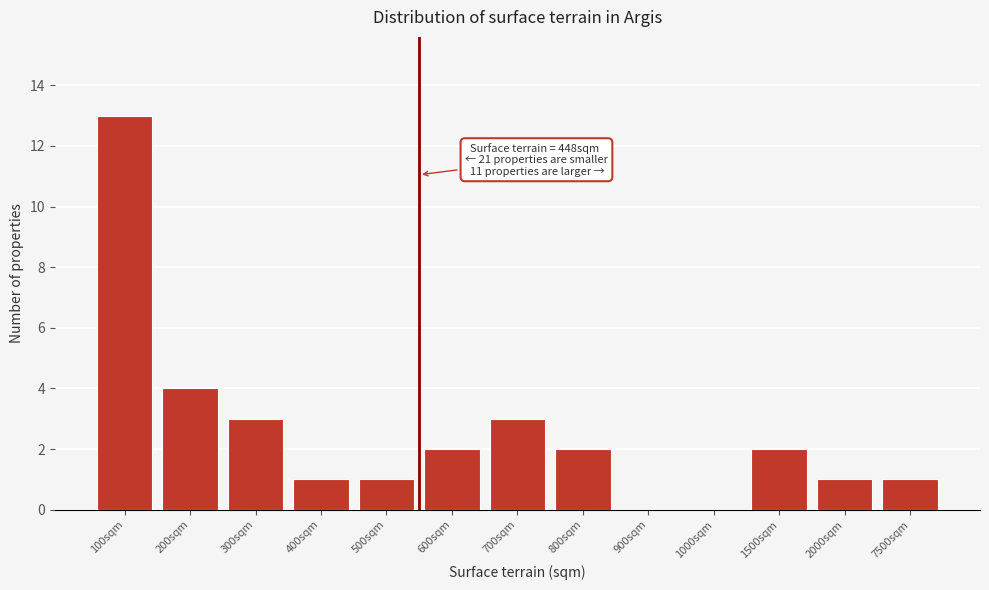

Reading left to right, transcribe all the data shown in this chart.

100sqm=13	200sqm=4	300sqm=3	400sqm=1	500sqm=1	600sqm=2	700sqm=3	800sqm=2	900sqm=0	1000sqm=0	1500sqm=2	2000sqm=1	7500sqm=1